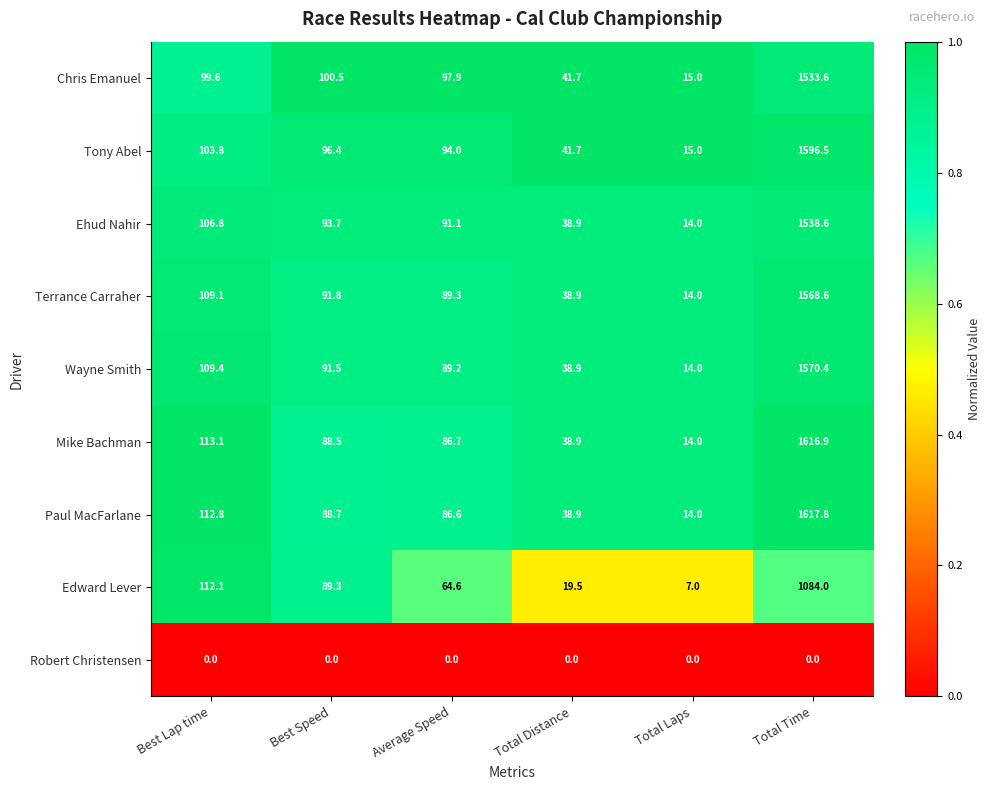

The value of Tony Abel at Total Distance is 67.6. True or false?

False